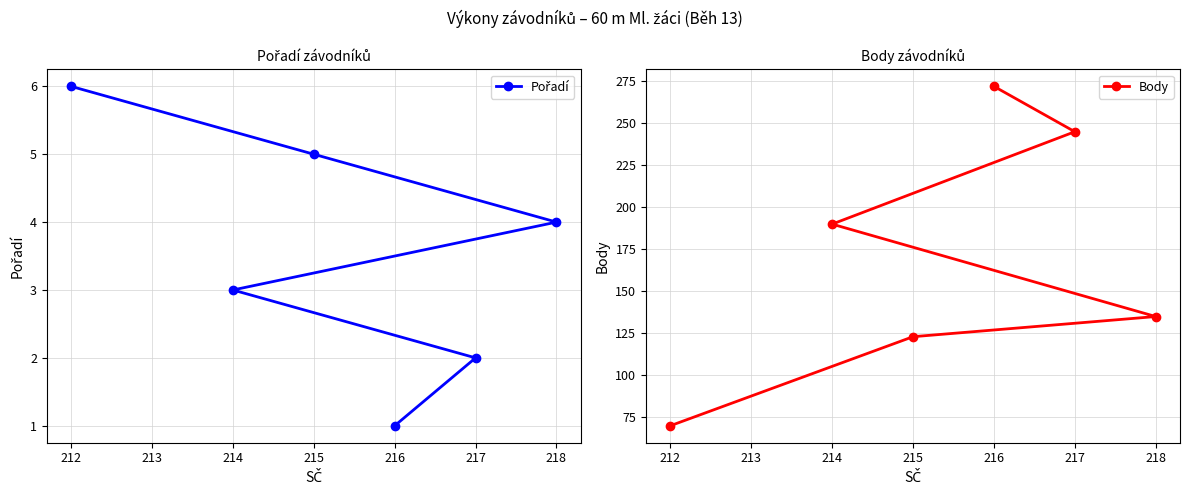

What is the value of the Pořadí point at the 2nd from the left?

2